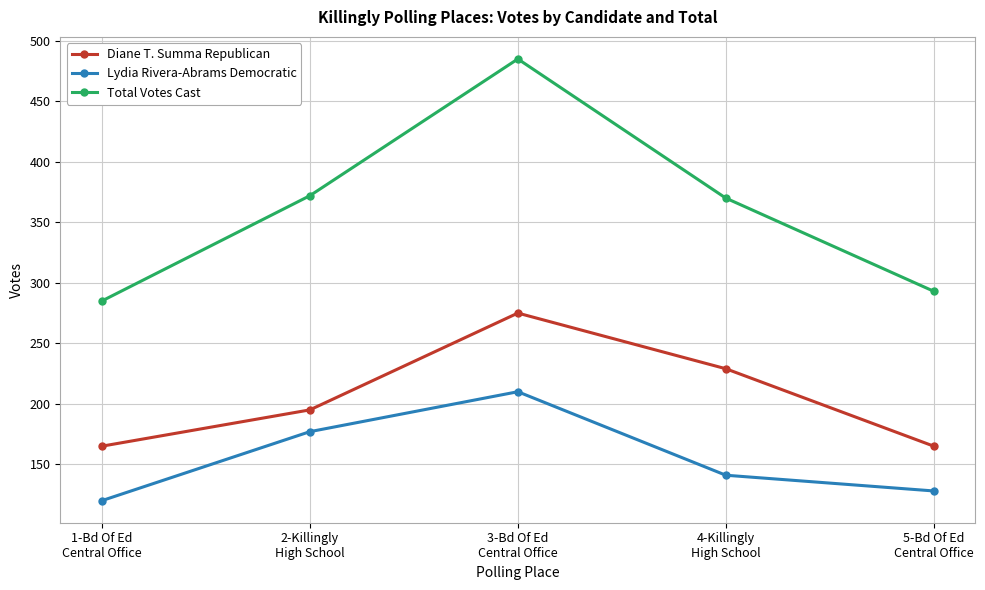

Where does the Lydia Rivera-Abrams Democratic series first go above 141?

2-Killingly
High School